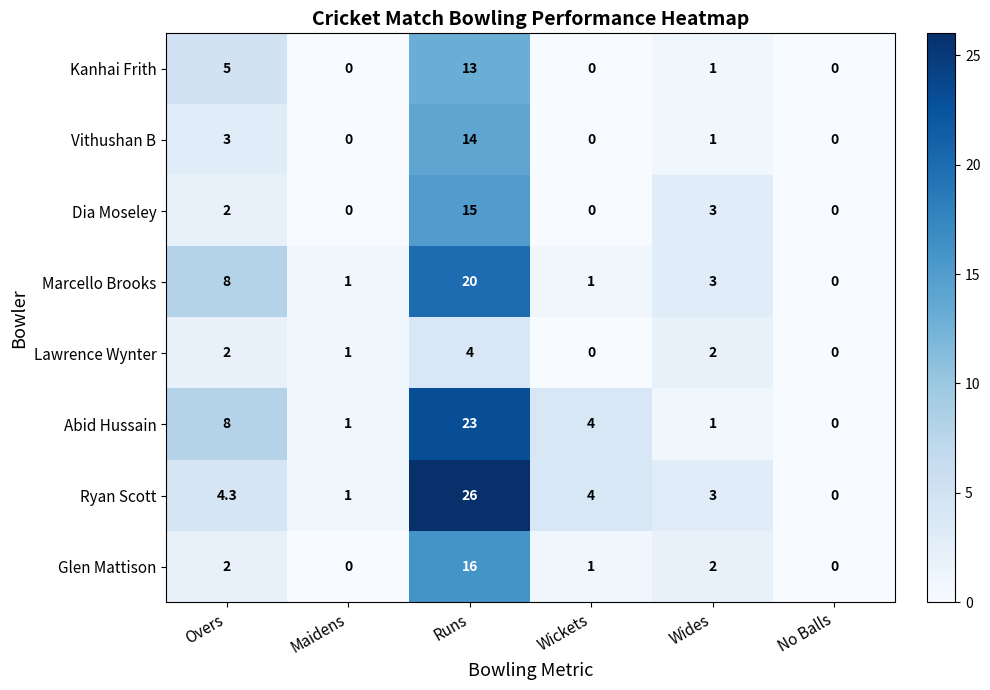

Which series has the widest spread of values?

Ryan Scott